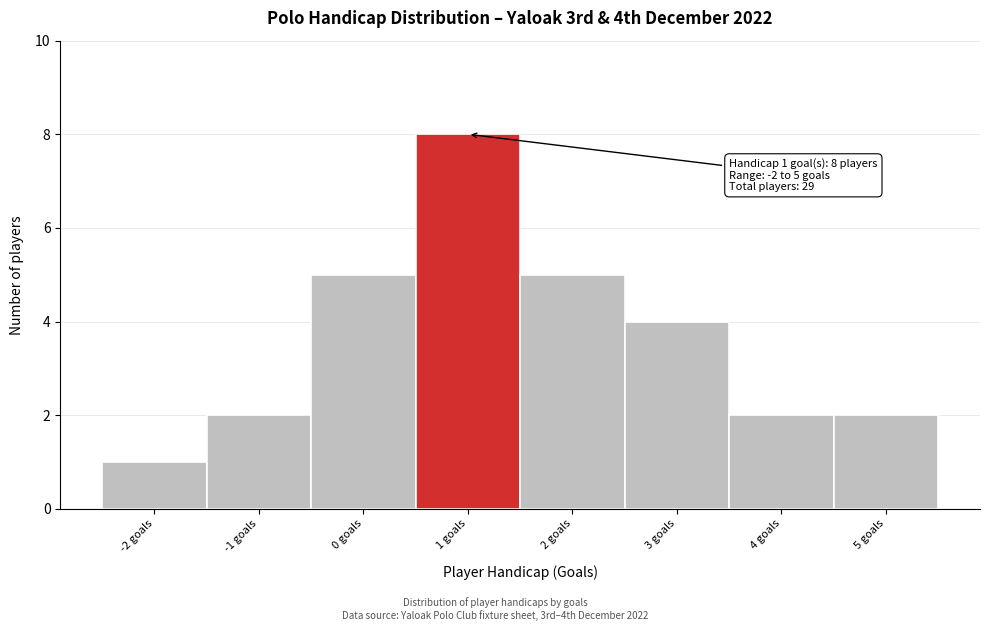

Which range on the x-axis has the tallest bar?

0.5 to 1.5